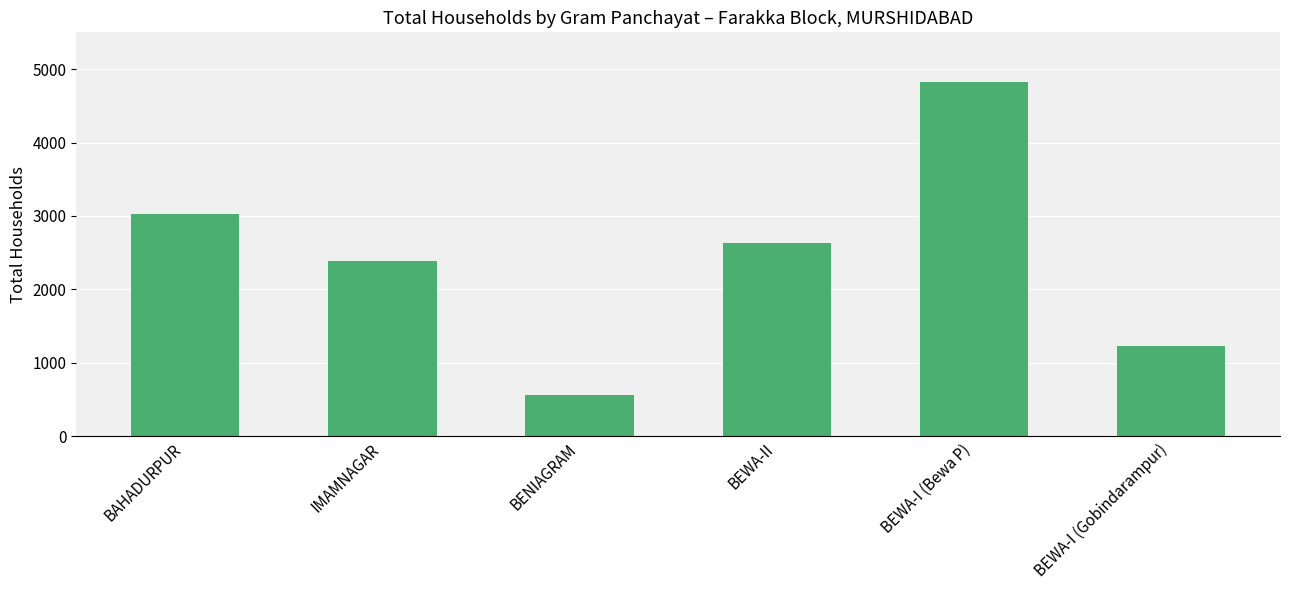

True or false: the data shows 3023 at BAHADURPUR.

True